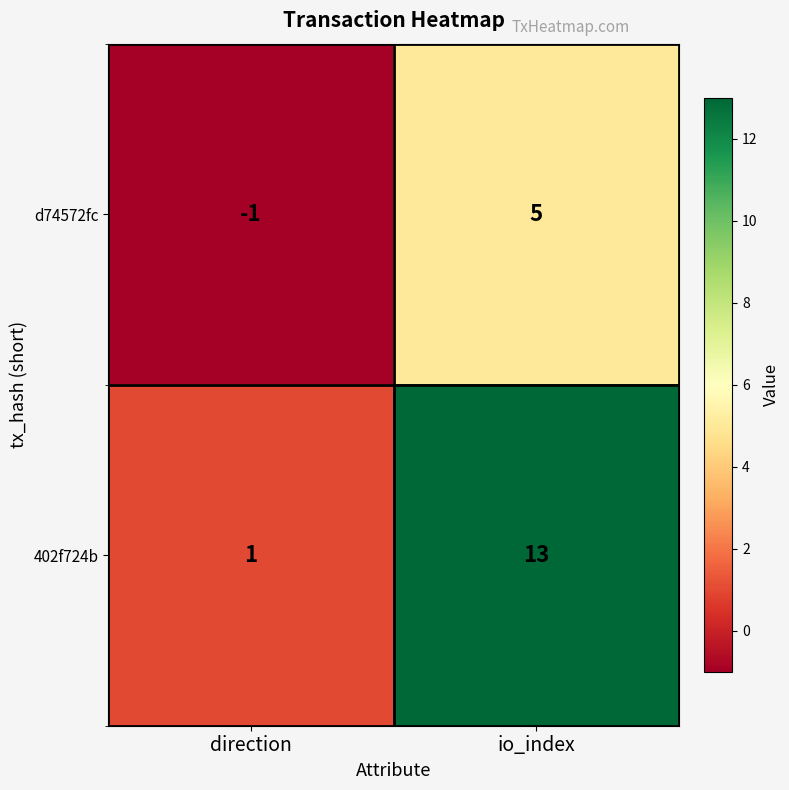

What is the smallest value displayed?

-1